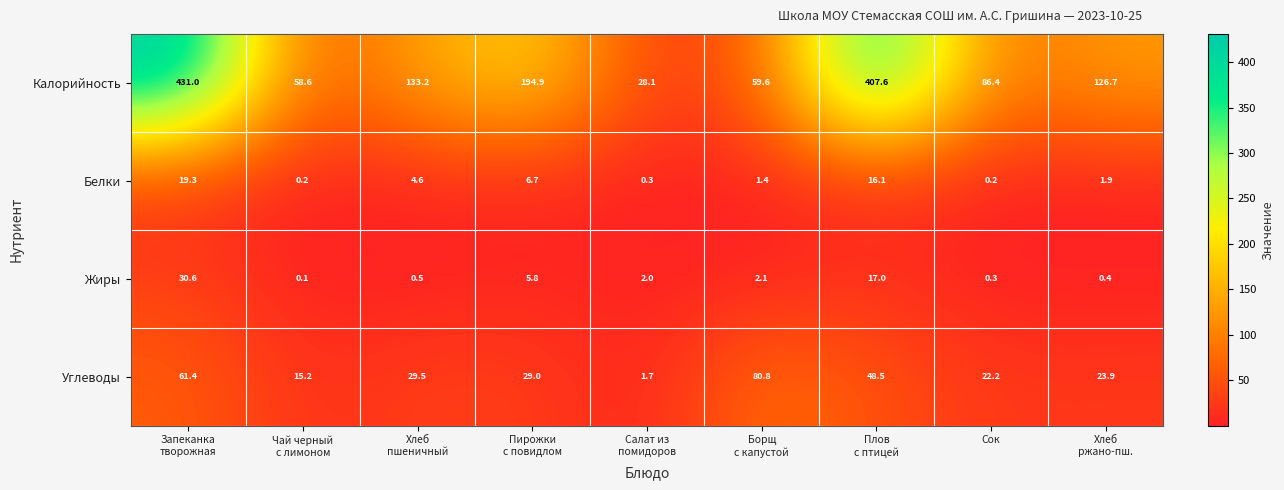

Is it true that Жиры equals 0.3 at Сок?

True